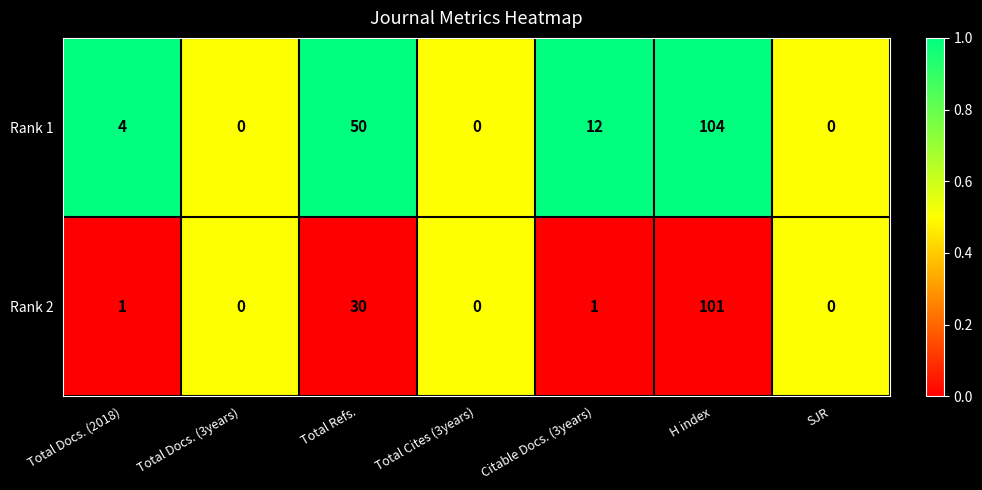

Which series has the widest spread of values?

Rank 1